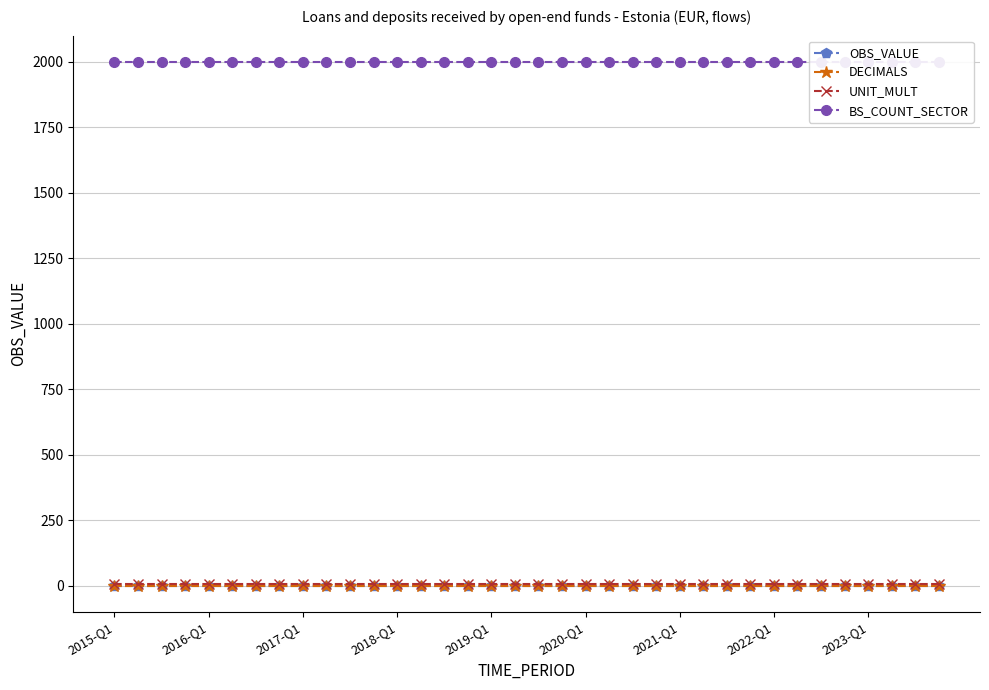

What is the average value of the BS_COUNT_SECTOR series?

2000